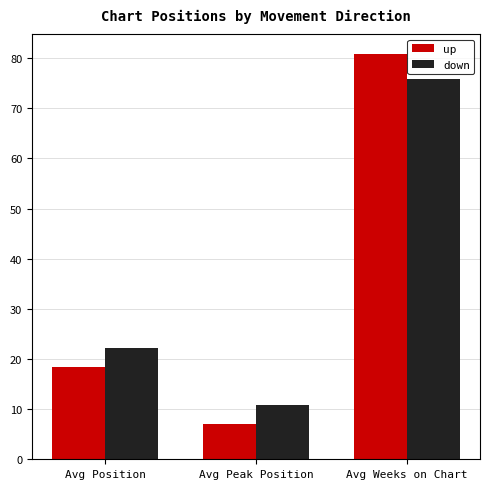

Reading left to right, what are all the values shown in this chart?

up: 18.5	7.1	80.8
down: 22.1	10.8	75.9